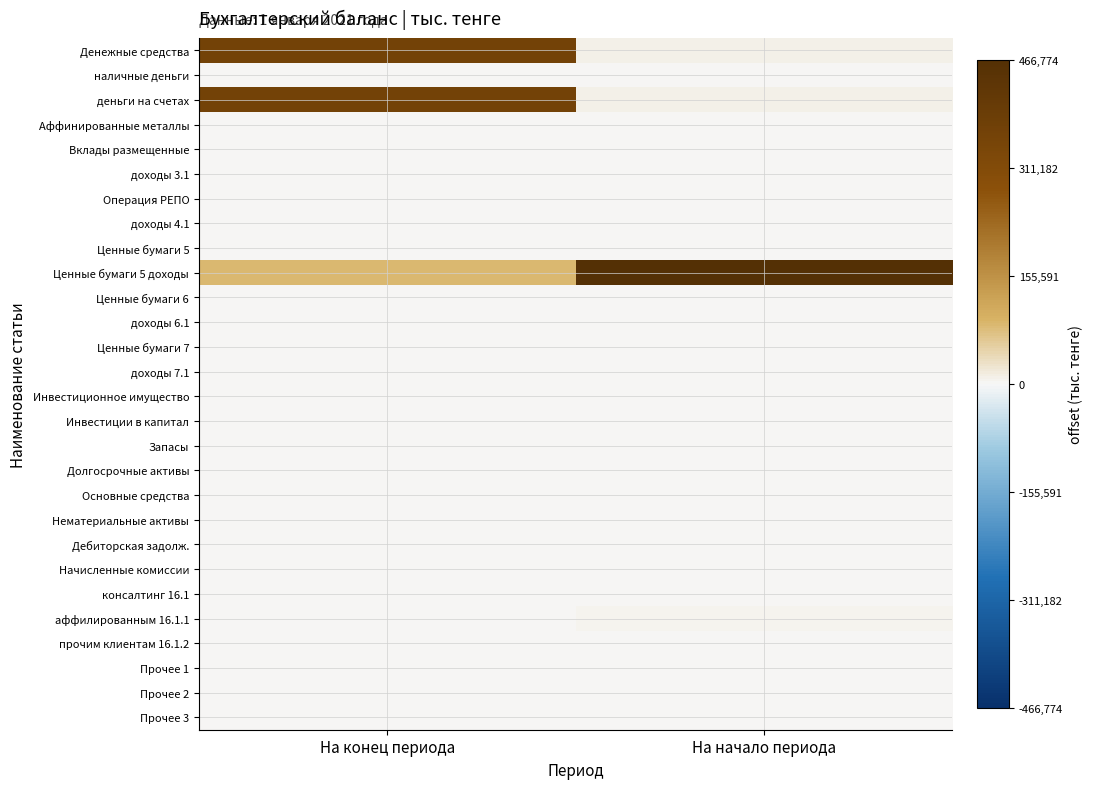

Which series changed the most between На конец периода and На начало периода?

Ценные бумаги 5 доходы